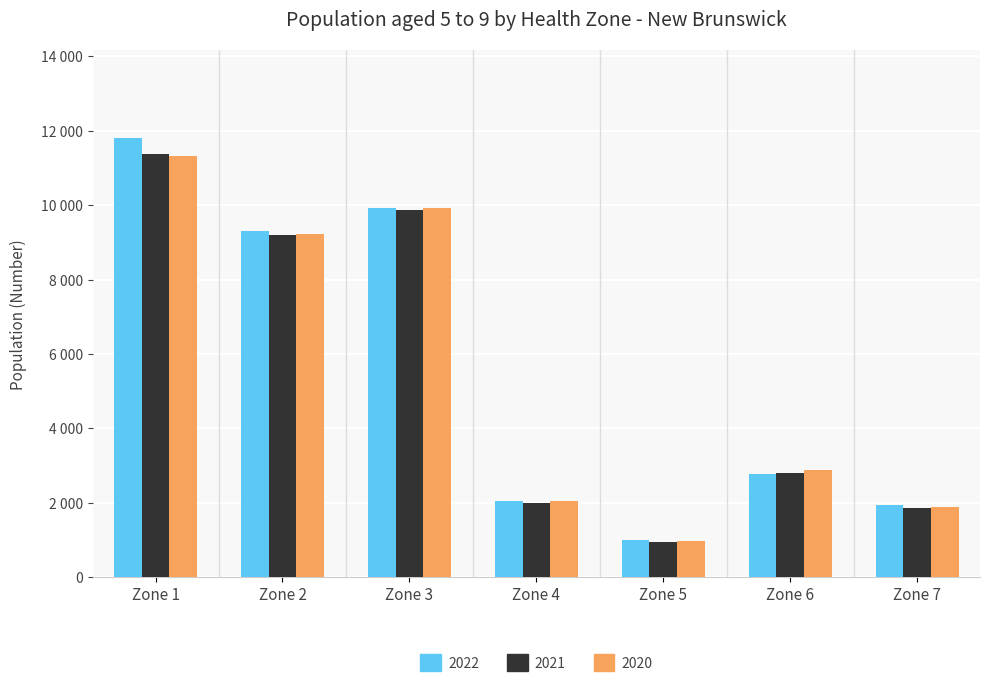

What are all the series names shown in the legend?

2022, 2021, 2020